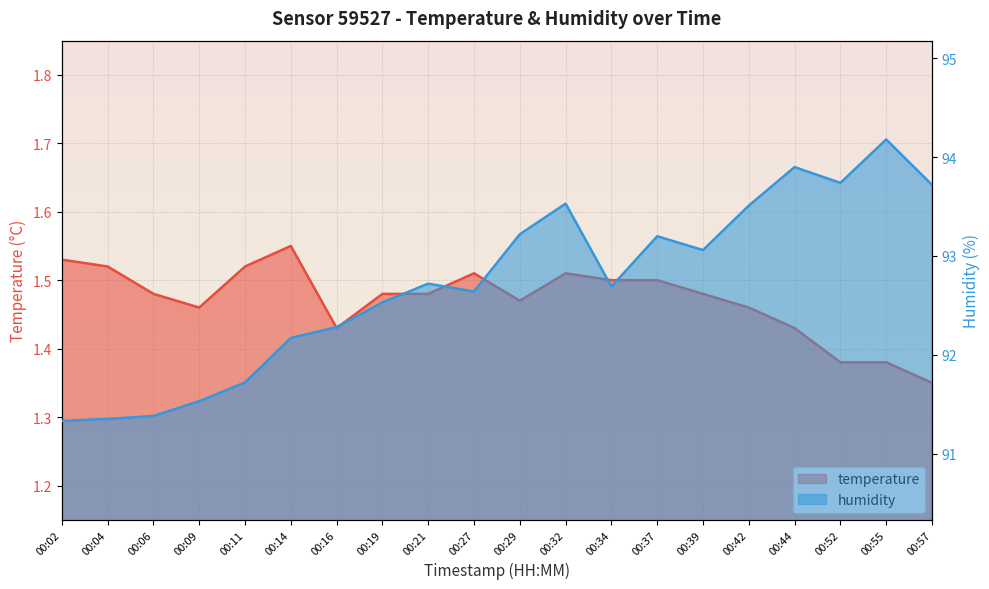

What is the difference between the highest and lowest values at 00:44?

92.5